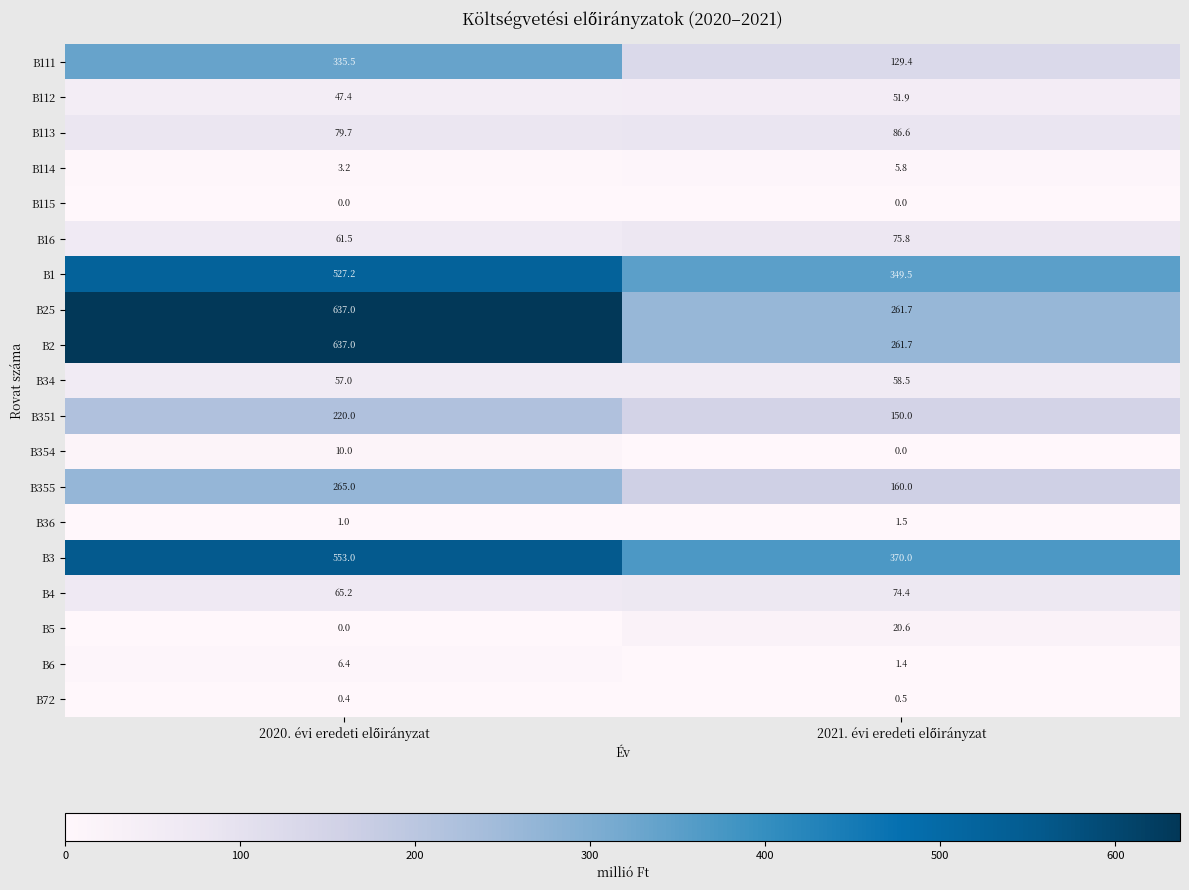

Which series has the largest total across all categories?

B3